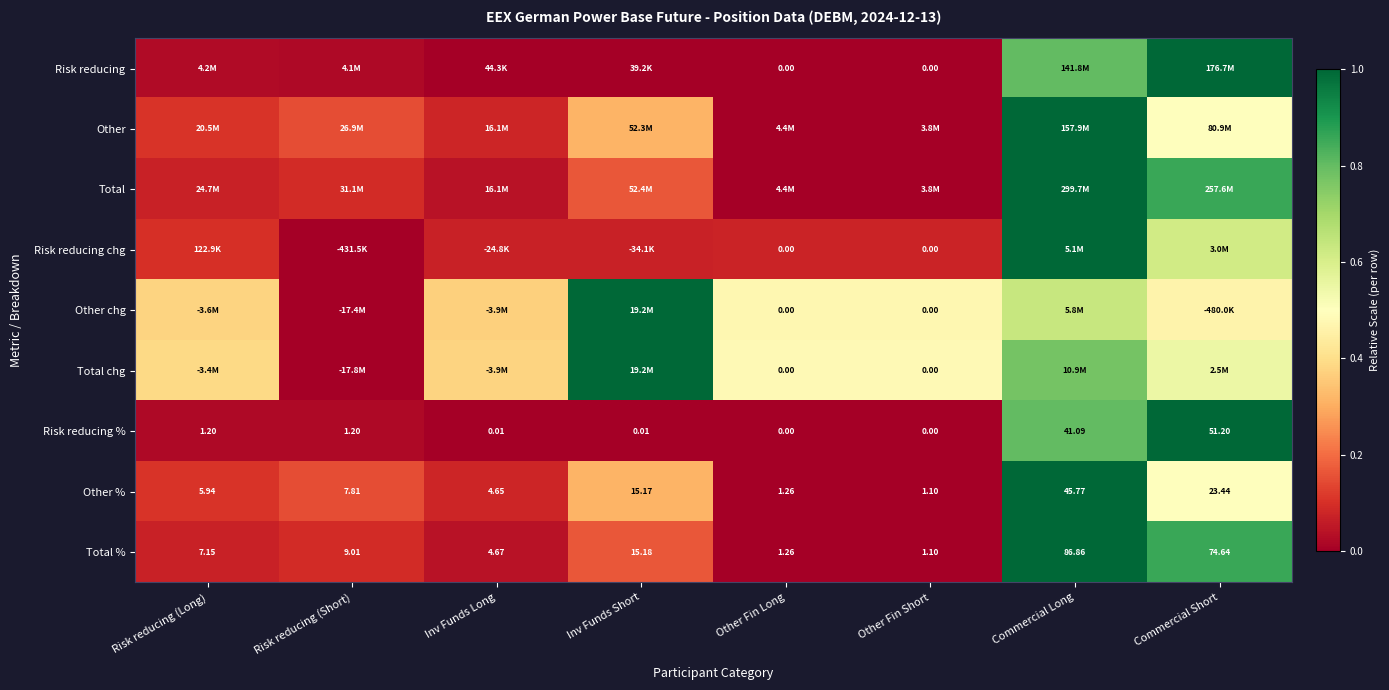

Count the number of data series in this chart.

9